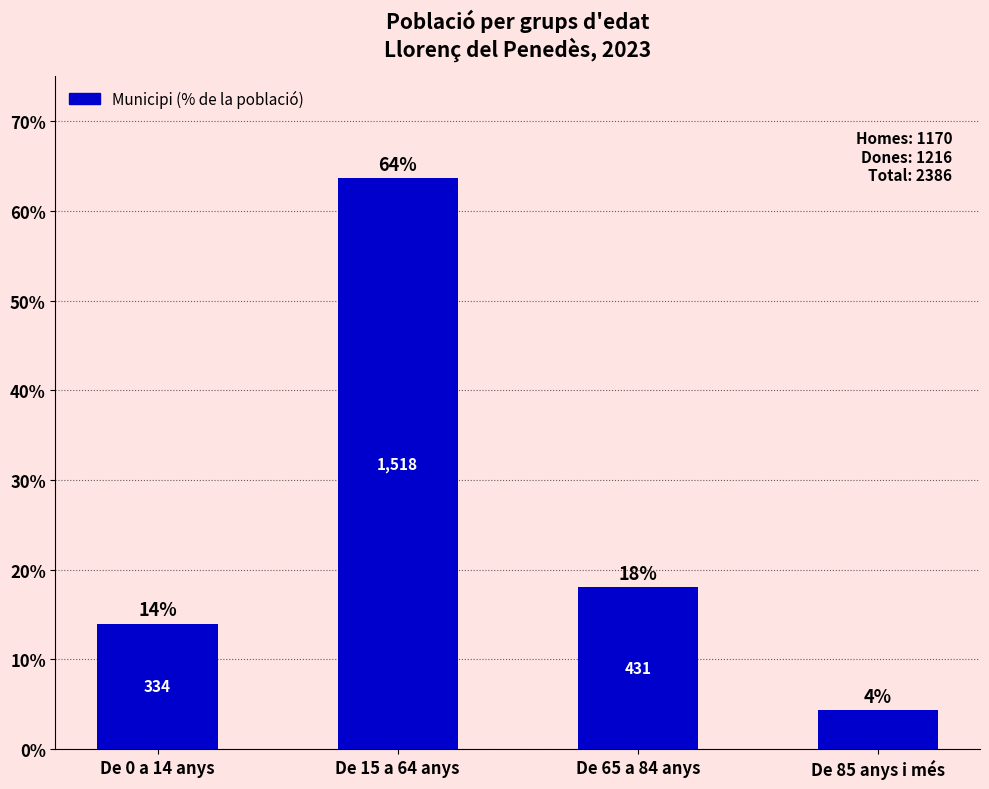

List the labels in order of value, smallest first.

De 85 anys i més, De 0 a 14 anys, De 65 a 84 anys, De 15 a 64 anys